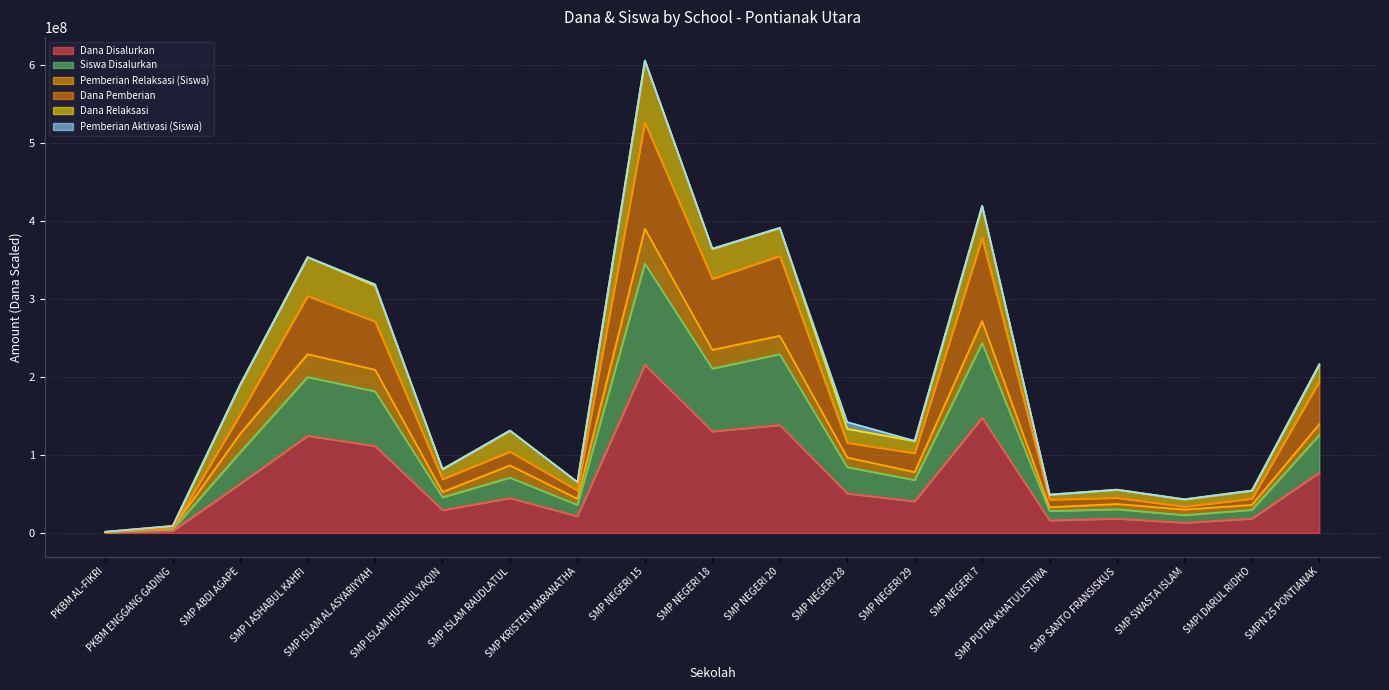

True or false: Dana Disalurkan has more than 2 points higher than both neighbors.

True